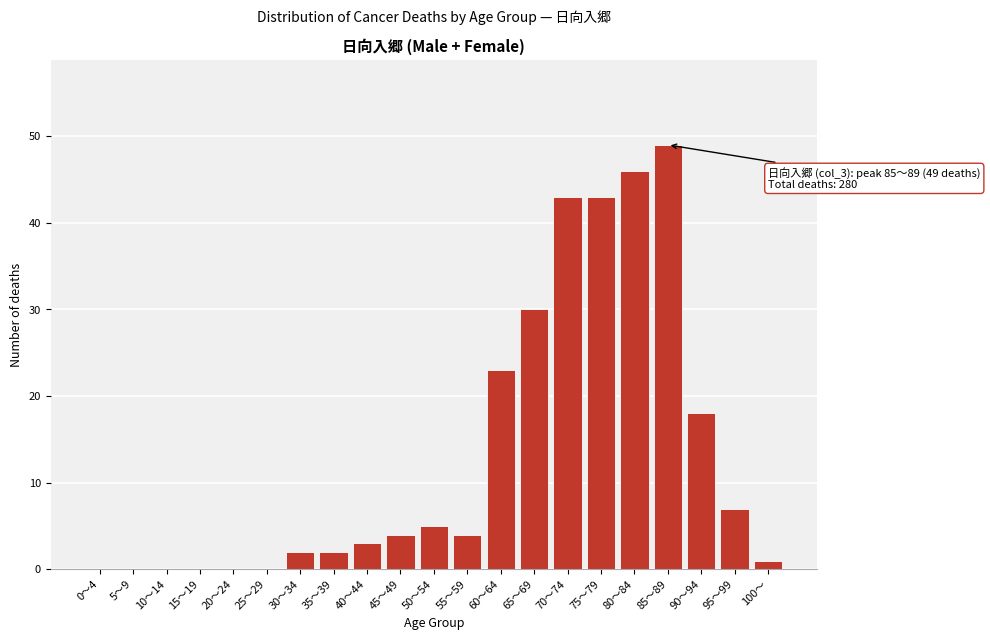

Reading left to right, what are all the values shown in this chart?

0～4=0	5～9=0	10～14=0	15～19=0	20～24=0	25～29=0	30～34=2	35～39=2	40～44=3	45～49=4	50～54=5	55～59=4	60～64=23	65～69=30	70～74=43	75～79=43	80～84=46	85～89=49	90～94=18	95～99=7	100～=1